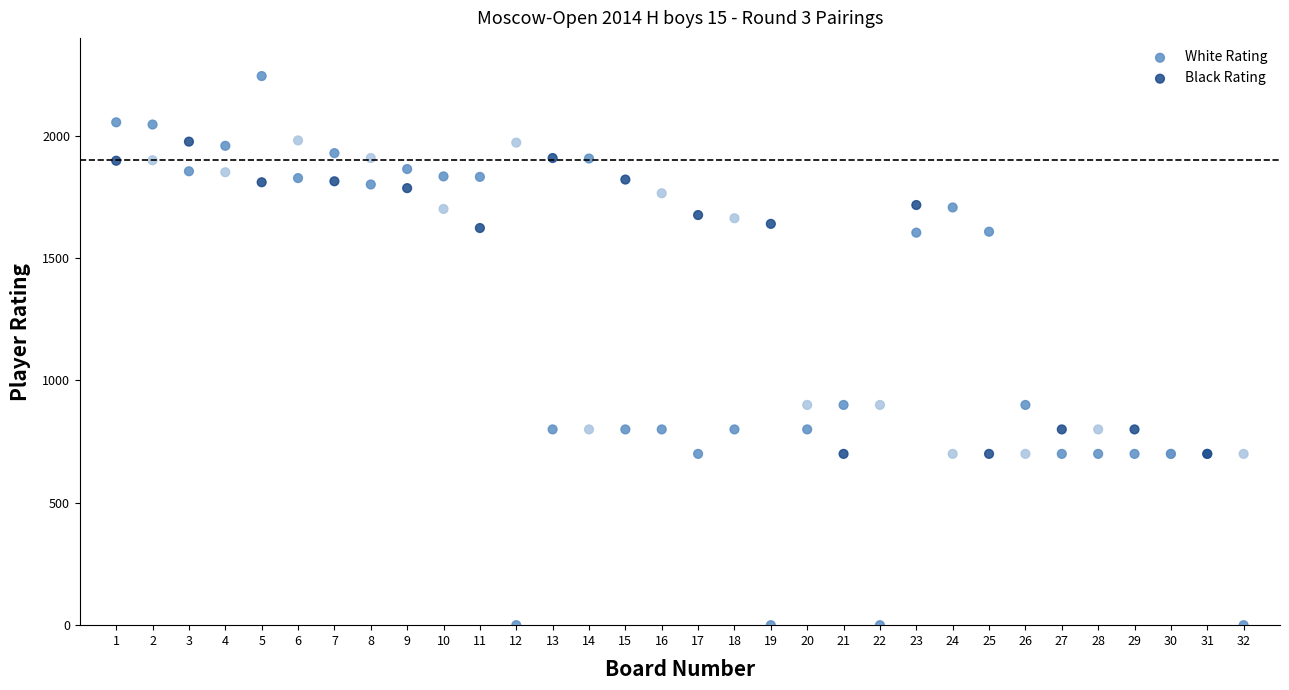

Which series reaches the maximum Y coordinate?

White Rating